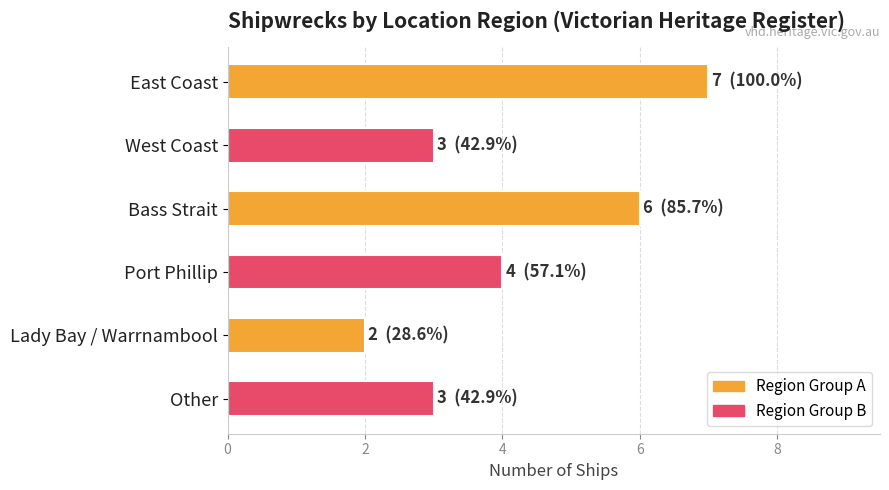

What is the greatest value displayed?

7